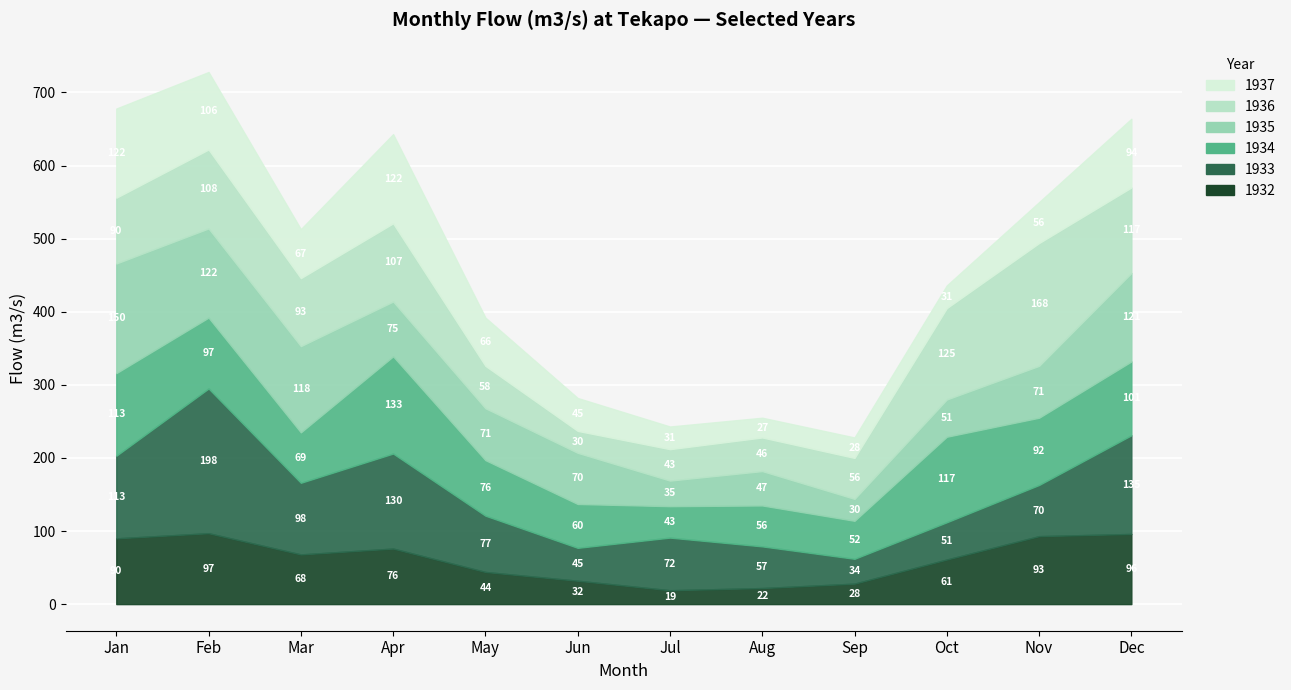

Reading right to left, what are all the values shown in this chart?

1932: 96	93	61	28	22	19	32	44	76	68	97	90
1933: 135	70	51	34	57	72	45	77	130	98	198	113
1934: 101	92	117	52	56	43	60	76	133	69	97	113
1935: 121	71	51	30	47	35	70	71	75	118	122	150
1936: 117	168	125	56	46	43	30	58	107	93	108	90
1937: 94	56	31	28	27	31	45	66	122	67	106	122